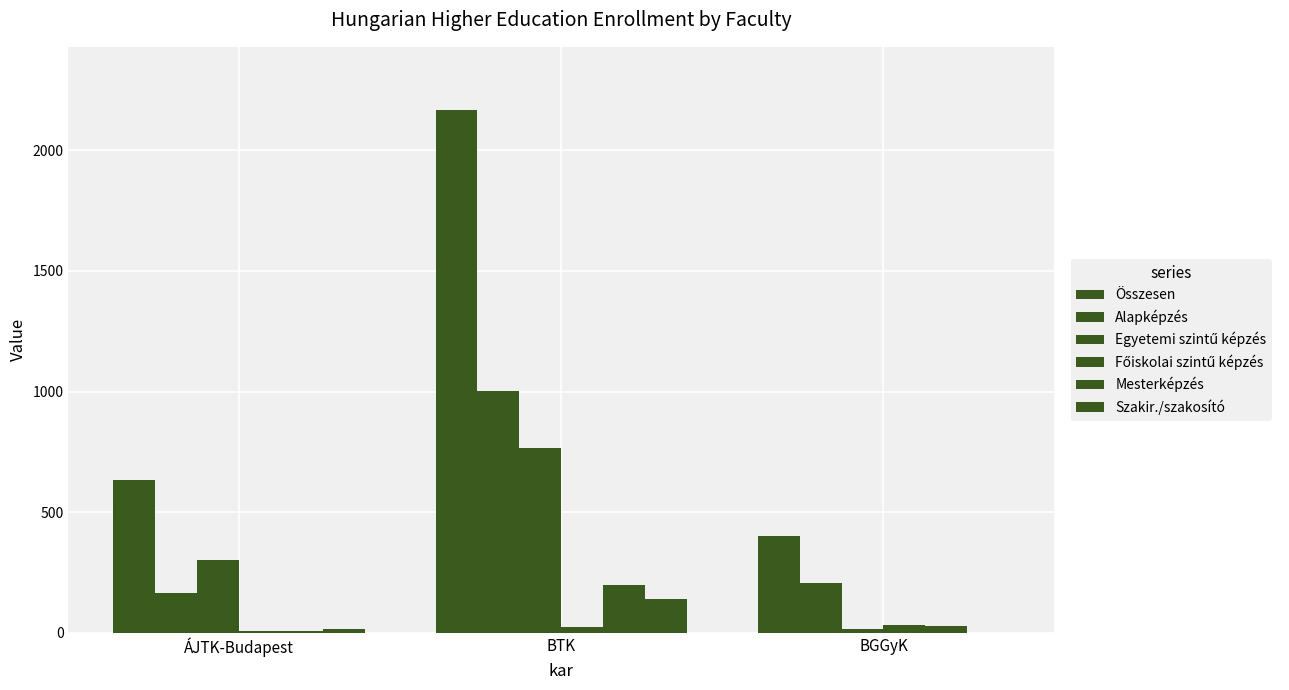

Count the number of data series in this chart.

6